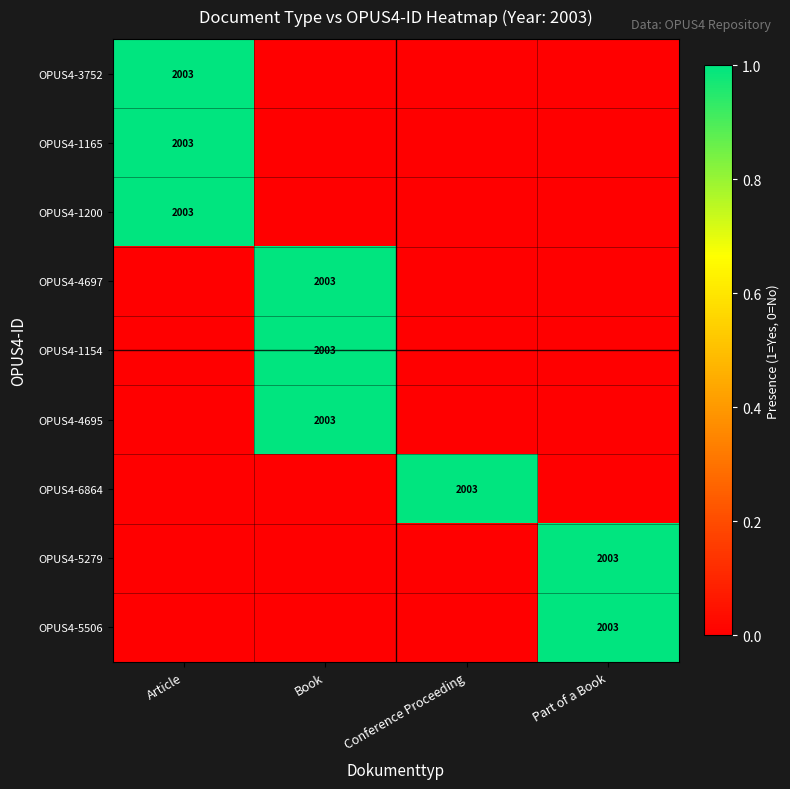

Is it true that OPUS4-1165 equals 1085 at Article?

False